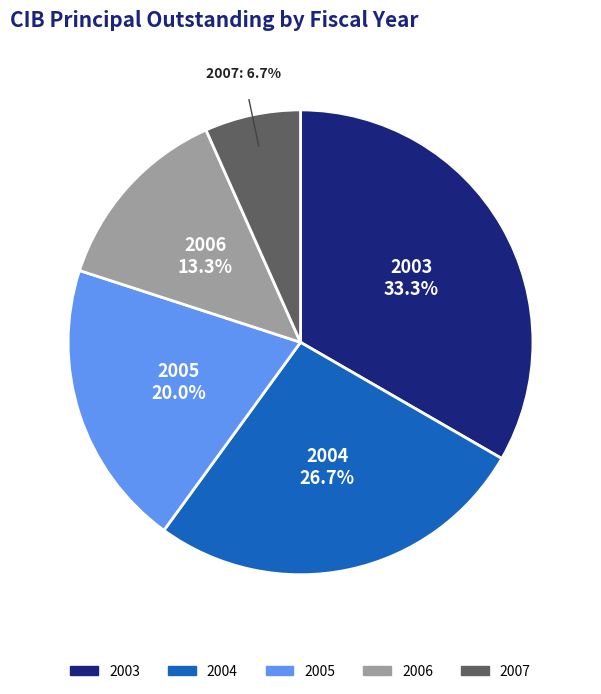

Combined, do 2005 and 2003 account for over 50%?

Yes